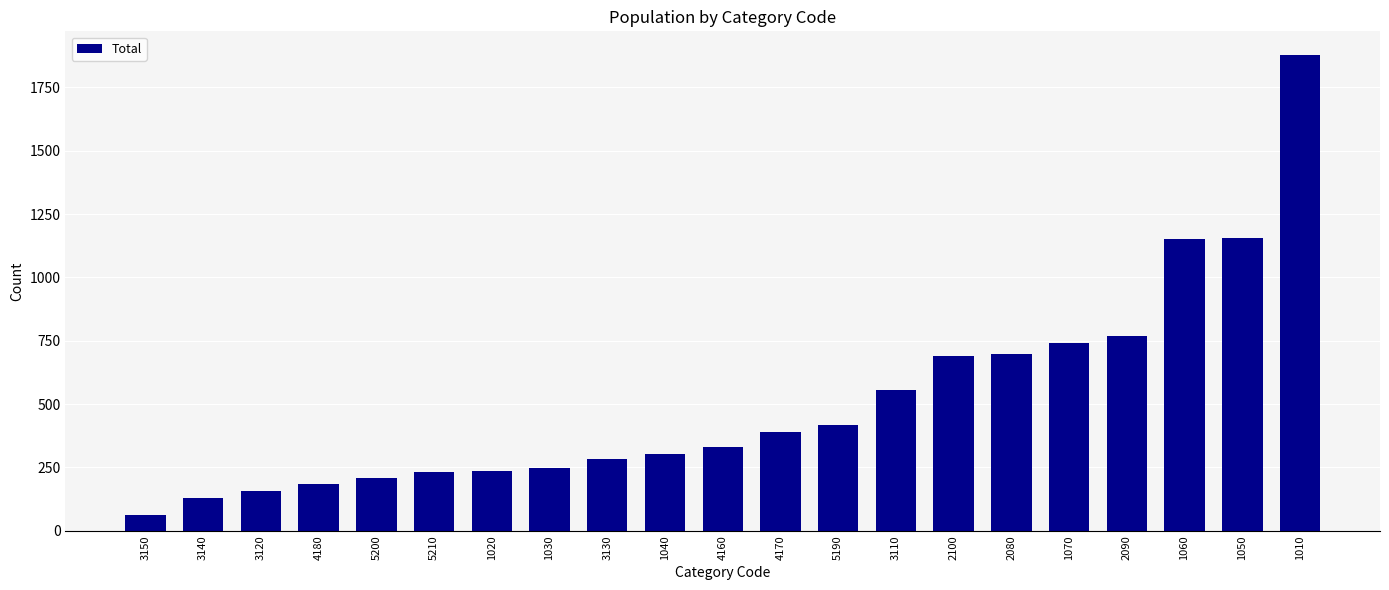

The chart shows a value of 390 at 4170. True or false?

True